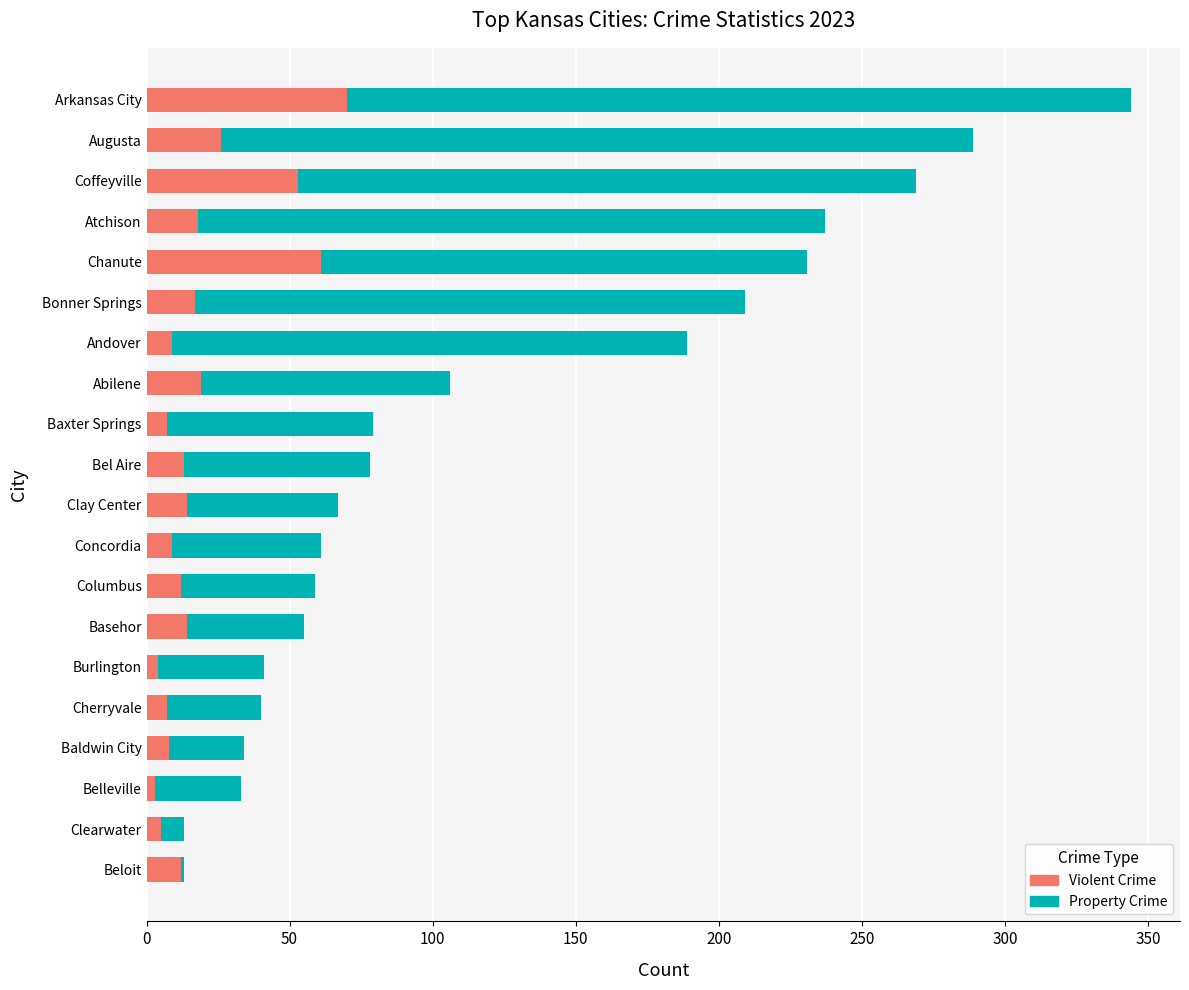

How many bars are there in total?

40